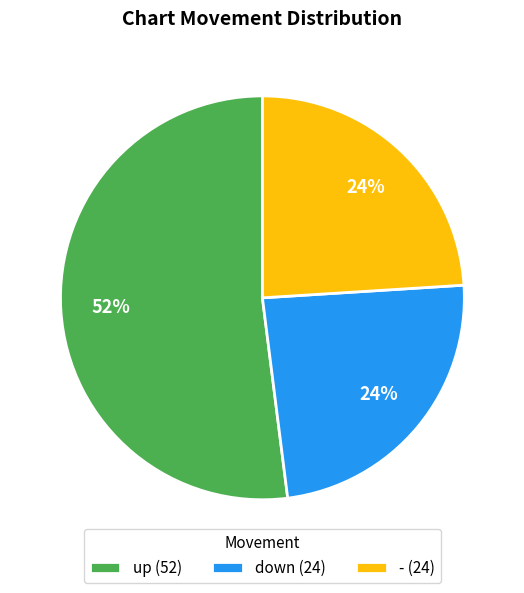

Combined, do up (52) and down (24) account for over 50%?

Yes